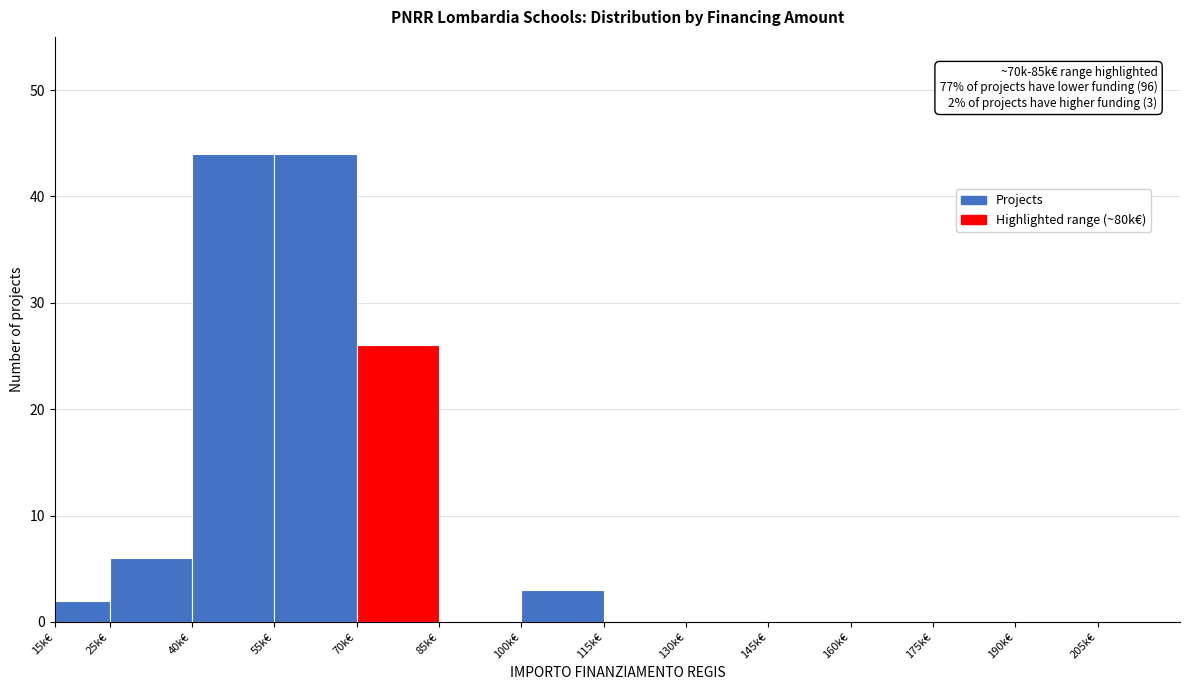

What is the sum of all values?

125